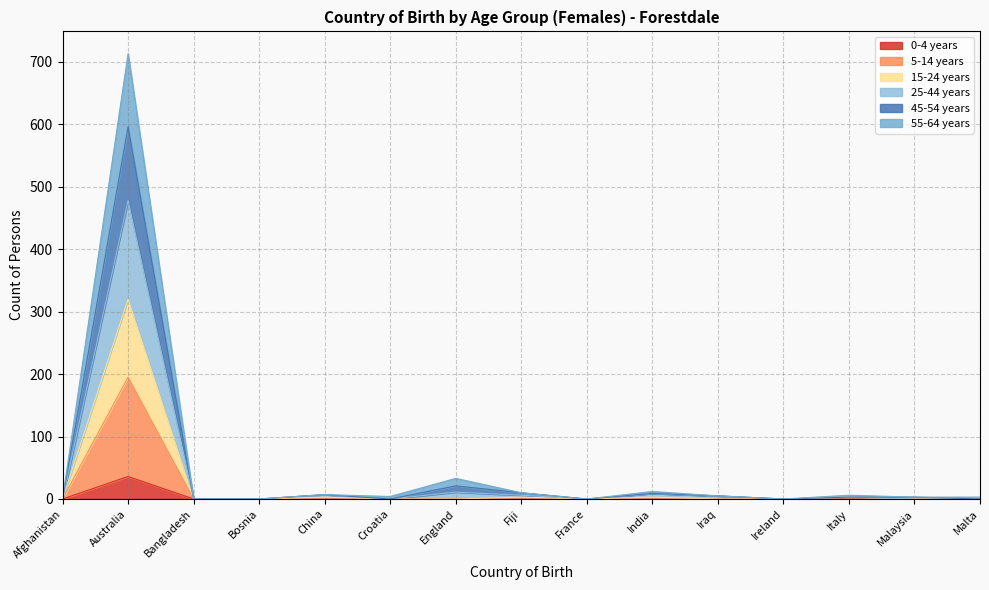

At which category is the sum across all series the highest?

Australia